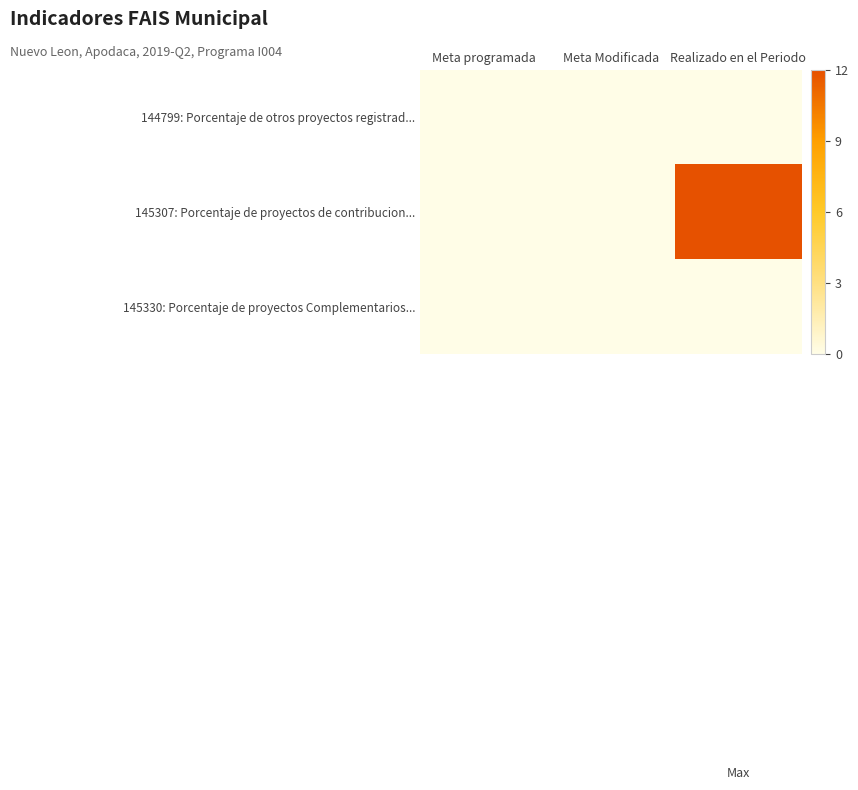

Which has a higher value, Realizado en el Periodo or Meta Modificada?

Realizado en el Periodo